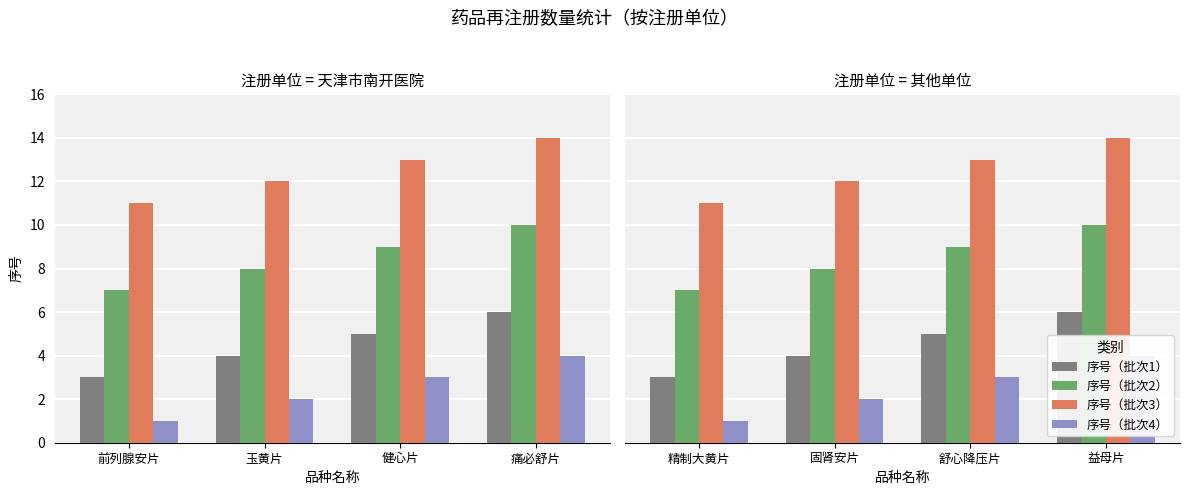

The value of 序号（批次2） at 舒心降压片 is 9. True or false?

True